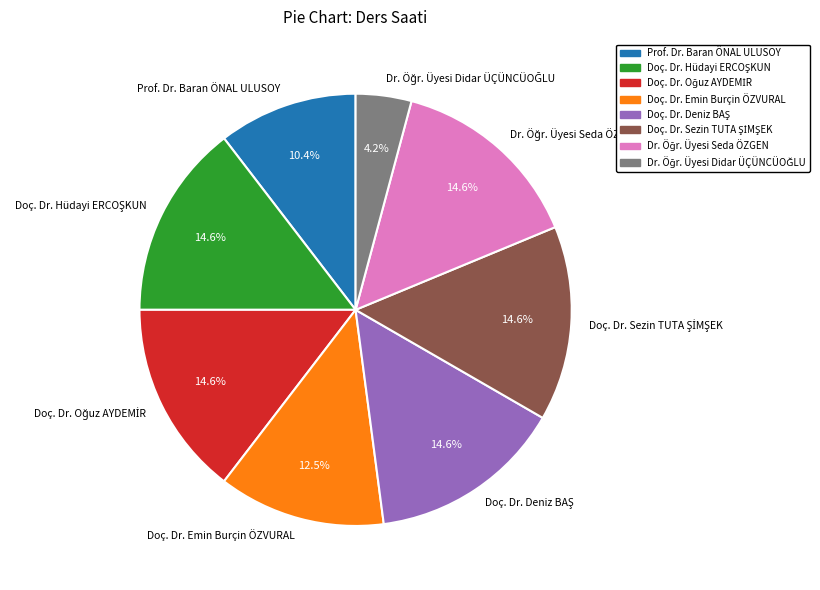

Is the sum of Doç. Dr. Emin Burçin ÖZVURAL and Prof. Dr. Baran ÖNAL ULUSOY greater than half?

No